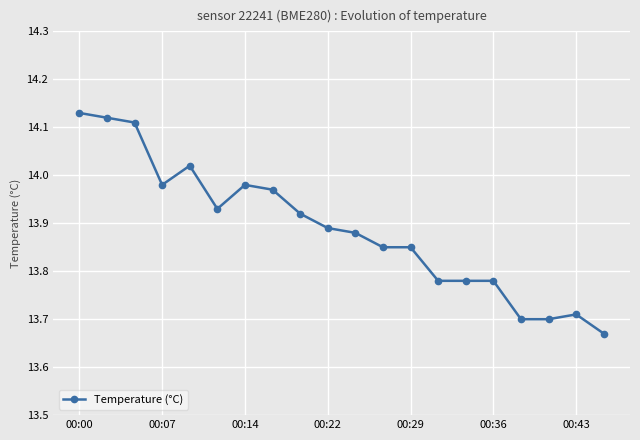

What is the difference between the maximum and minimum values?

0.5